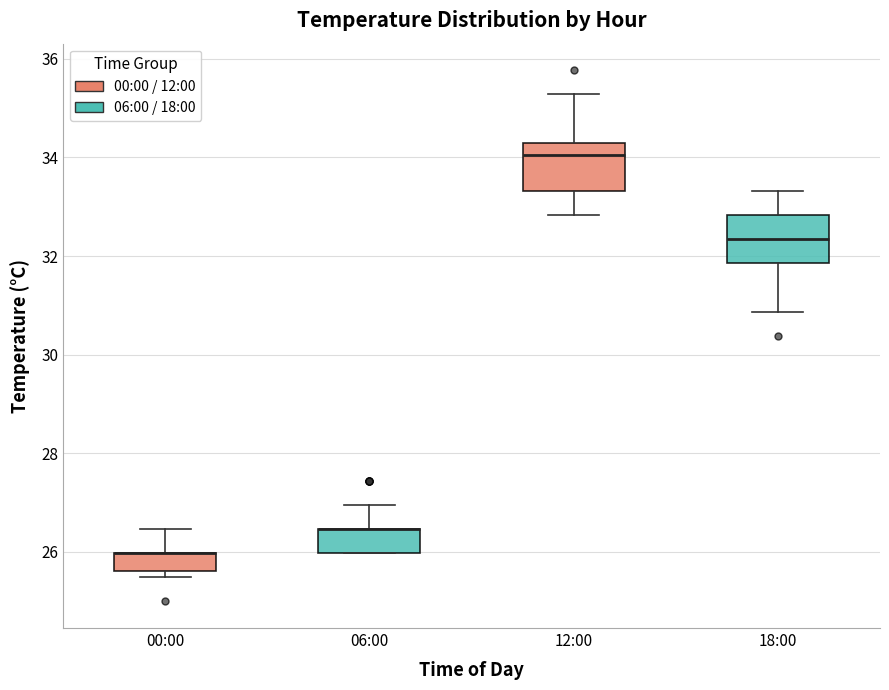

Where is the lower edge of the box for 00:00 on the y-axis? The values are not printed on the chart, so give them approximately, as read against the axis.

25.6